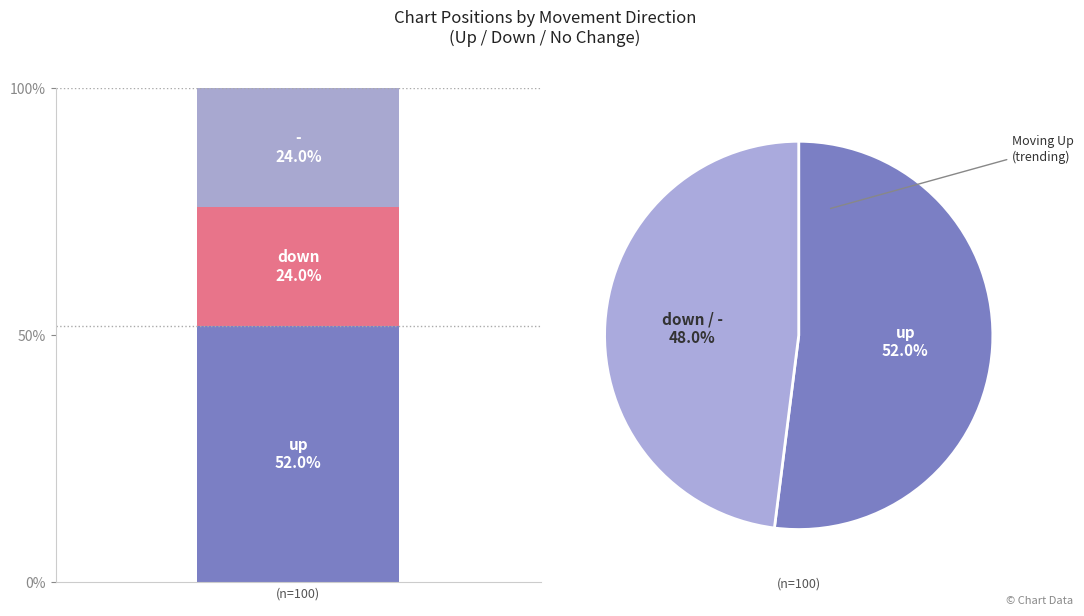

Do - and up together represent more than half of the pie?

Yes